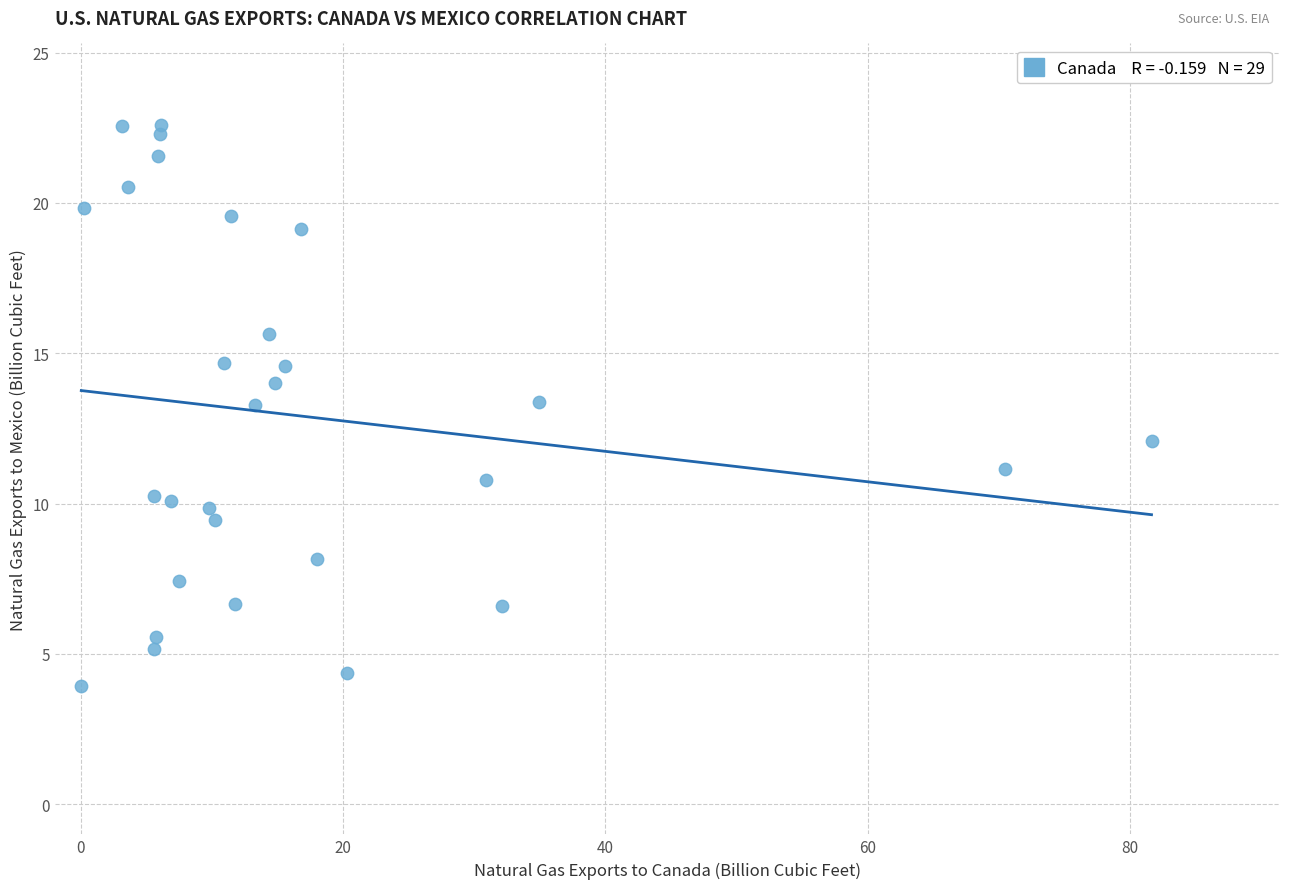

What is the range of X values (max minus min)?

81.6